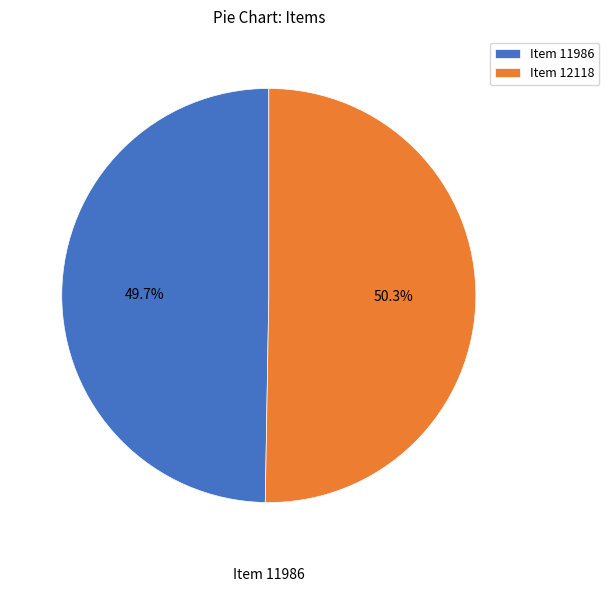

Which category has the biggest portion of the pie?

Item 12118